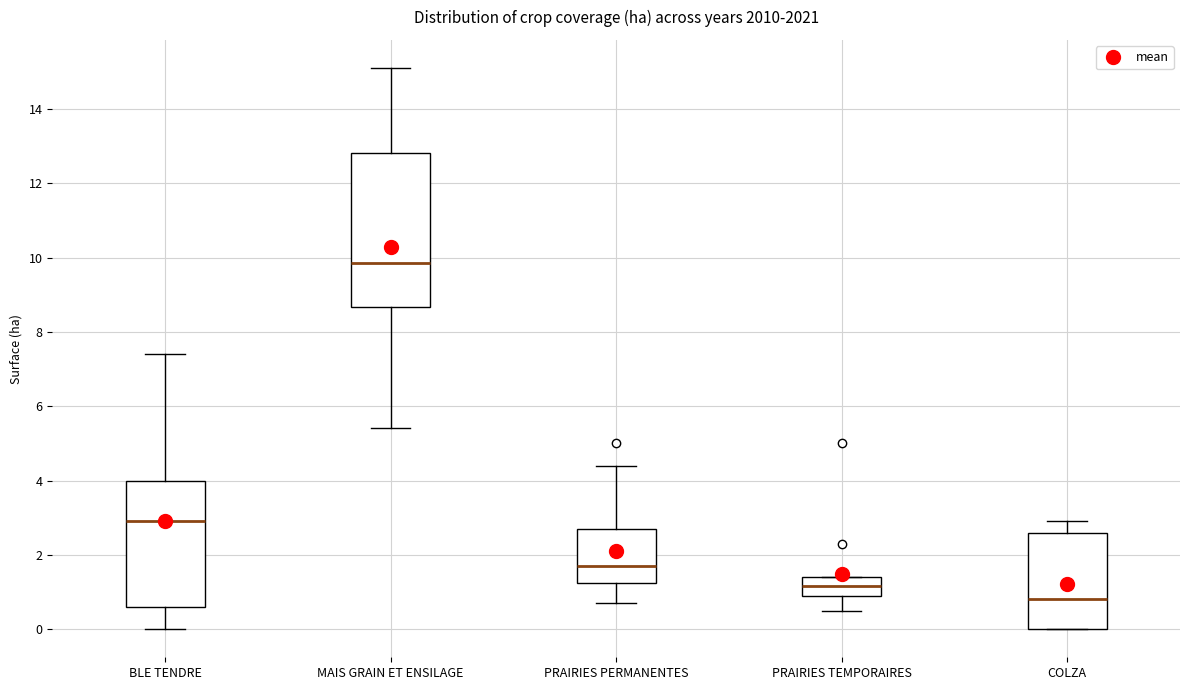

Which box has the highest median line?

MAIS GRAIN ET ENSILAGE